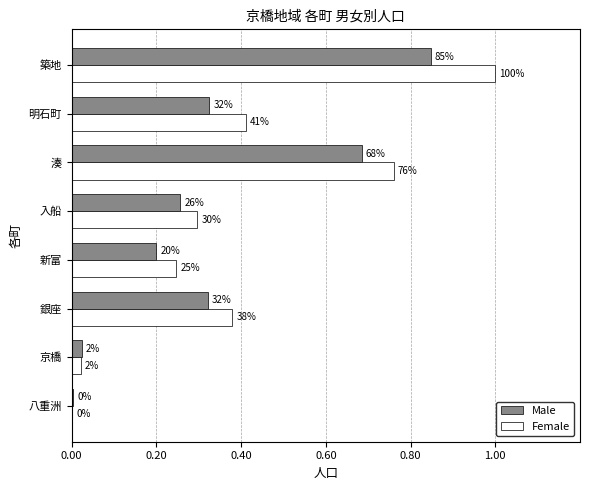

What are all the series names shown in the legend?

Male, Female